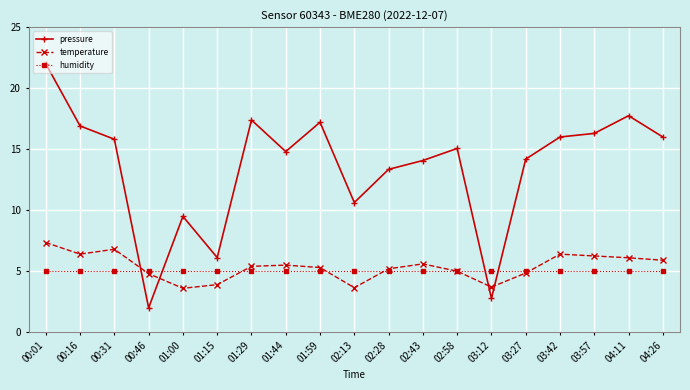

List the series in order of their peak value, lowest first.

humidity, temperature, pressure